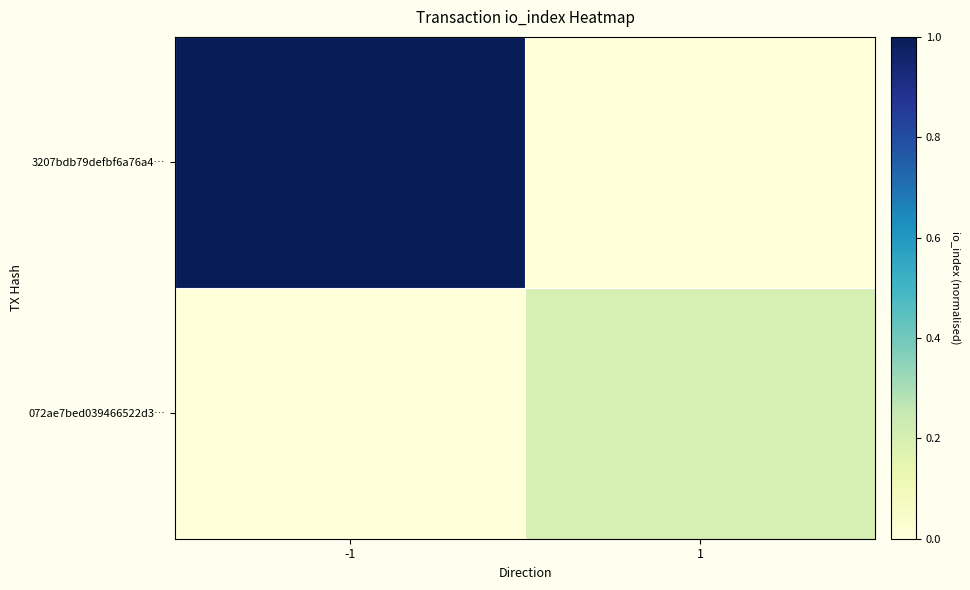

Reading left to right, what are all the values shown in this chart?

3207bdb79defbf6a76a4…: -1=1.0	1=0.0
072ae7bed039466522d3…: -1=0.0	1=0.2